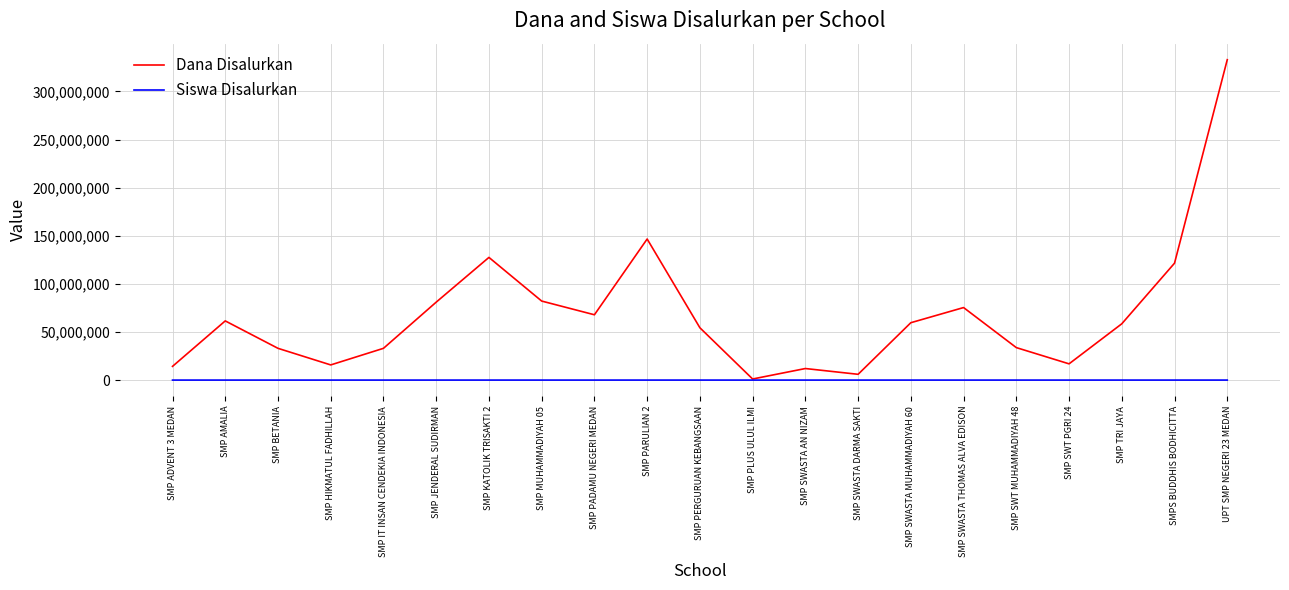

Between SMP IT INSAN CENDEKIA INDONESIA and SMP KATOLIK TRISAKTI 2, which series saw the biggest shift?

Dana Disalurkan